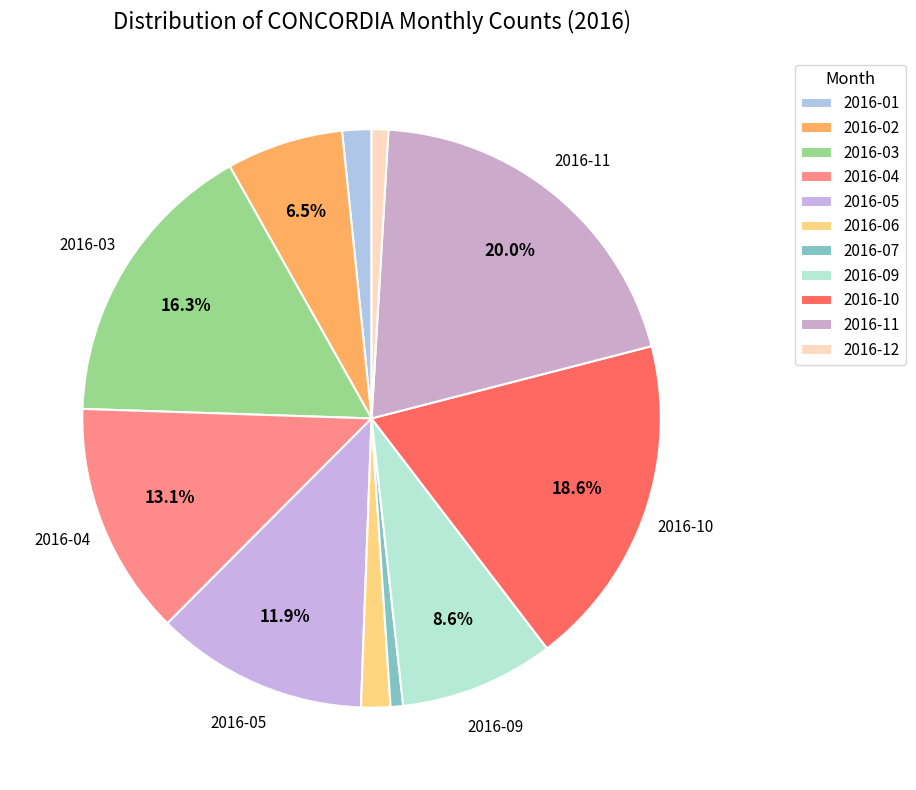

How much of the chart is everything except 2016-12?

99.1%